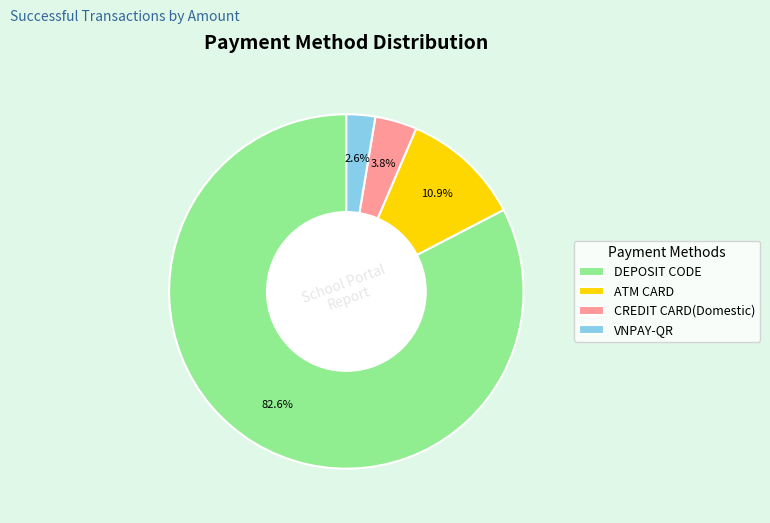

The CREDIT CARD(Domestic) slice represents 4% of the pie. True or false?

True